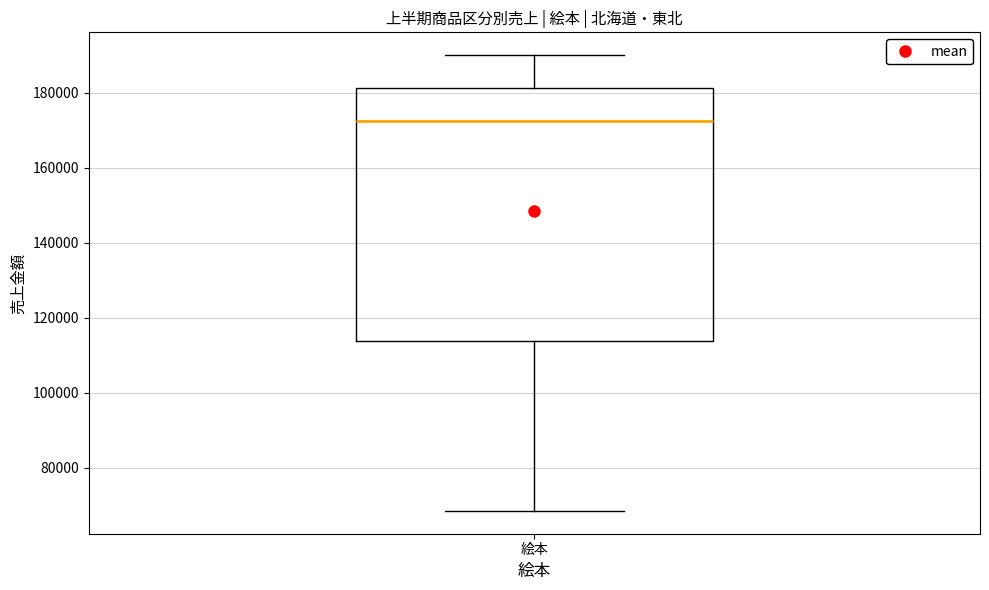

Transcribe this box plot: give where the median line is, the range the box spans, and where the two whiskers end, as read against the y-axis. The values are not printed on the chart, so give them approximately, as read against the axis.

median 172000, box 114000 to 182000, whiskers 68000 to 190000